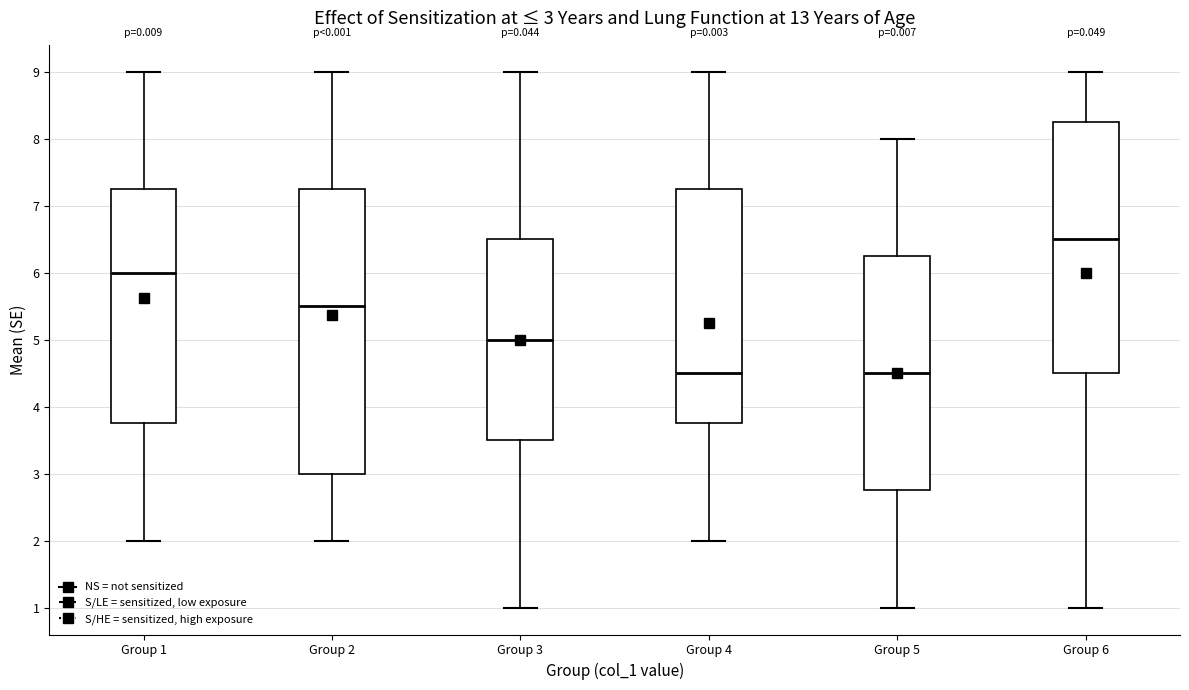

Comparing the boxes themselves (not the whiskers), which one is the tallest?

Group 2